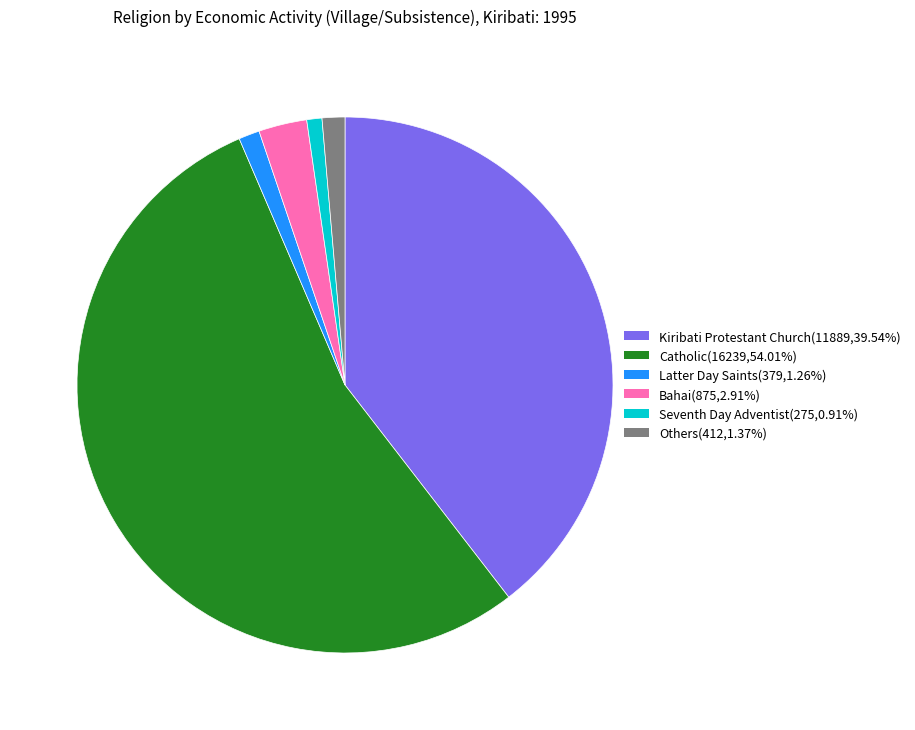

Approximately how many times larger is the value at Bahai compared to Catholic?

0.1